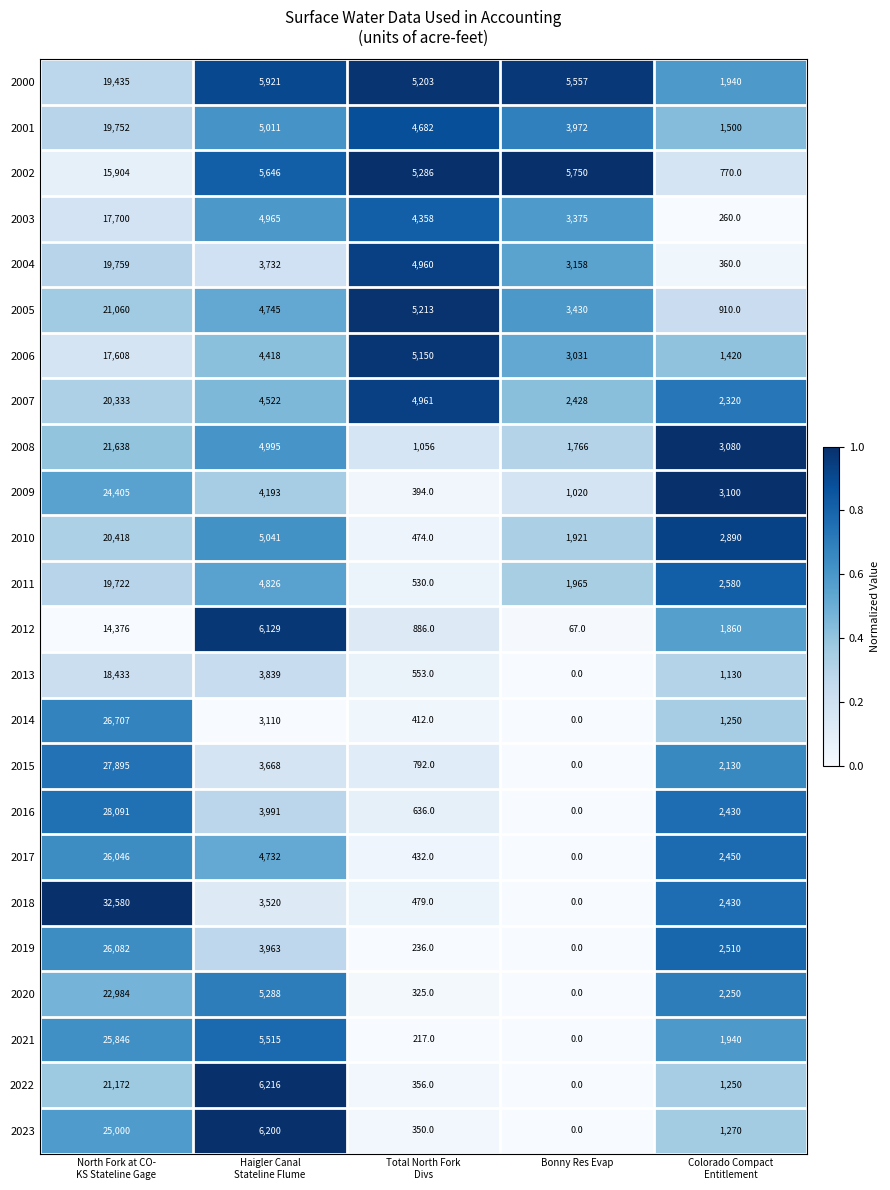

Which series has the largest total across all categories?

2018